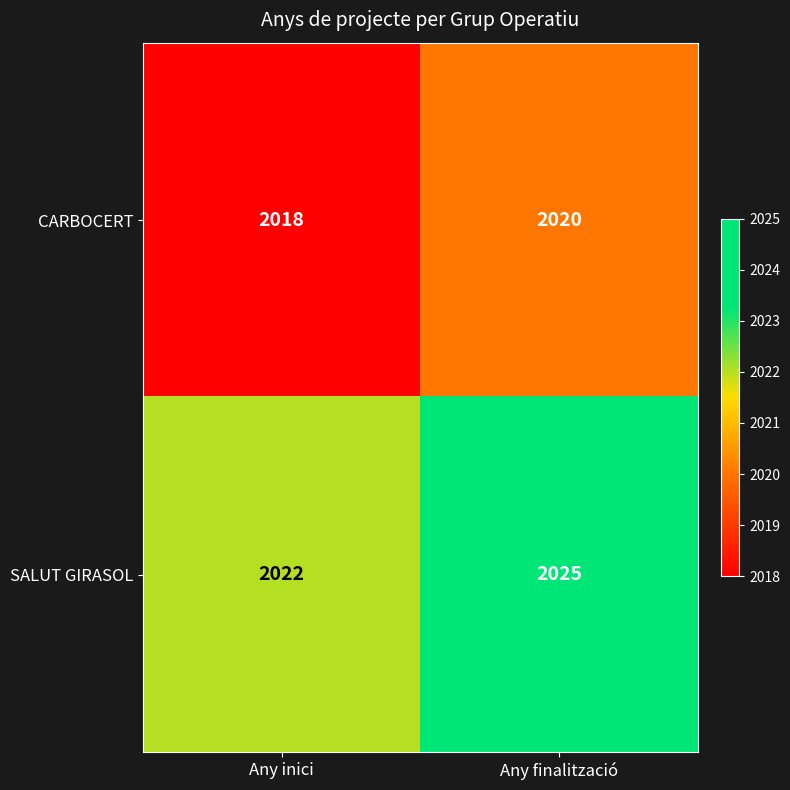

Rank the series at Any finalització from highest to lowest value.

SALUT GIRASOL, CARBOCERT